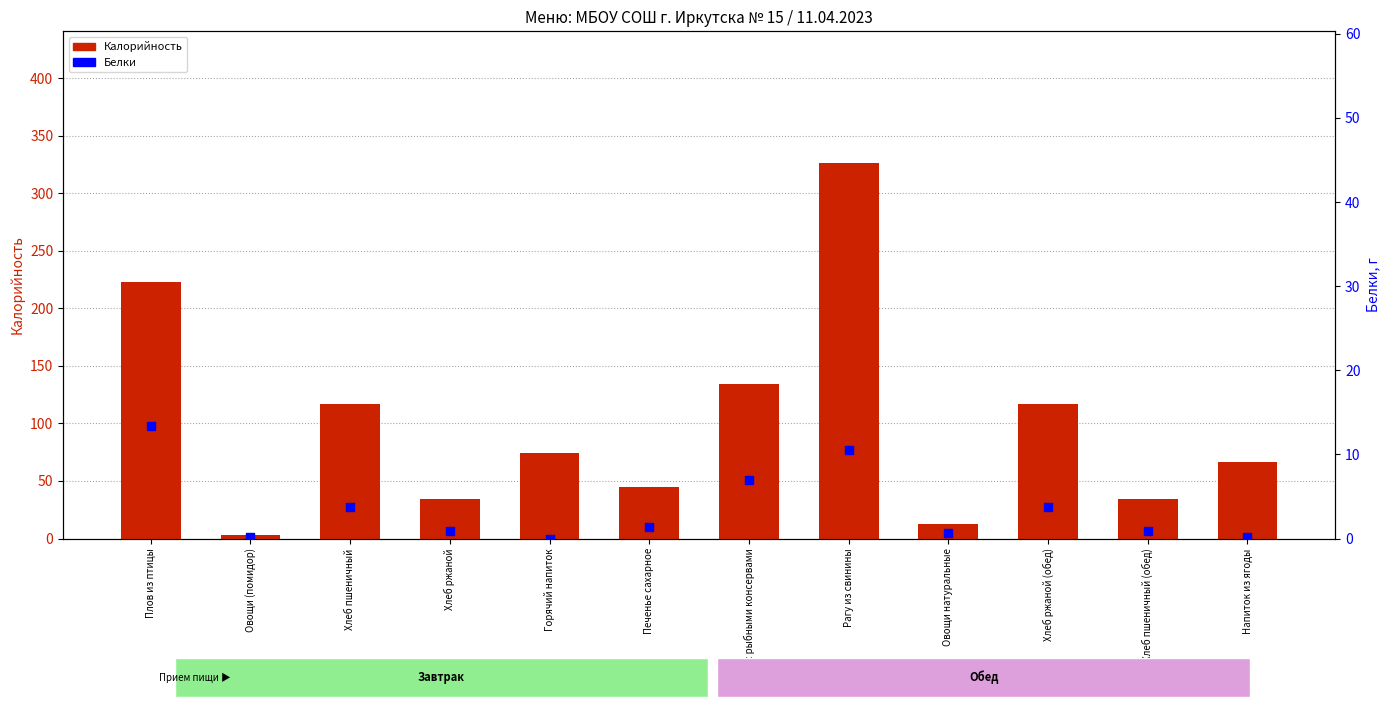

What are all the series names shown in the legend?

Калорийность, Белки